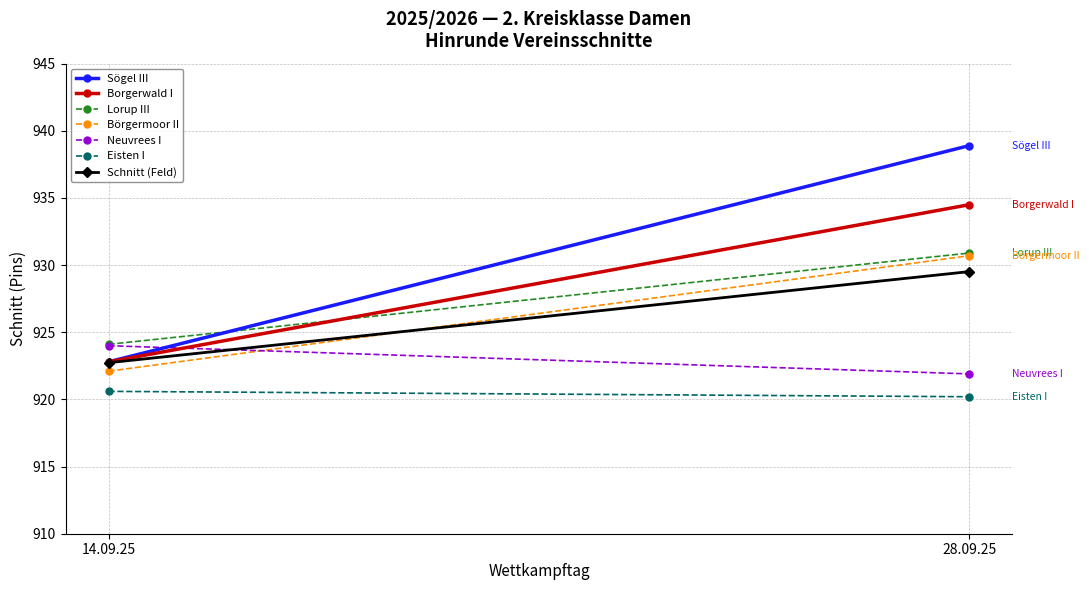

Reading left to right, transcribe all the data shown in this chart.

Sögel III: 14.09.25=922.8	28.09.25=938.9
Borgerwald I: 14.09.25=922.8	28.09.25=934.5
Lorup III: 14.09.25=924.1	28.09.25=930.9
Börgermoor II: 14.09.25=922.1	28.09.25=930.7
Neuvrees I: 14.09.25=924.0	28.09.25=921.9
Eisten I: 14.09.25=920.6	28.09.25=920.2